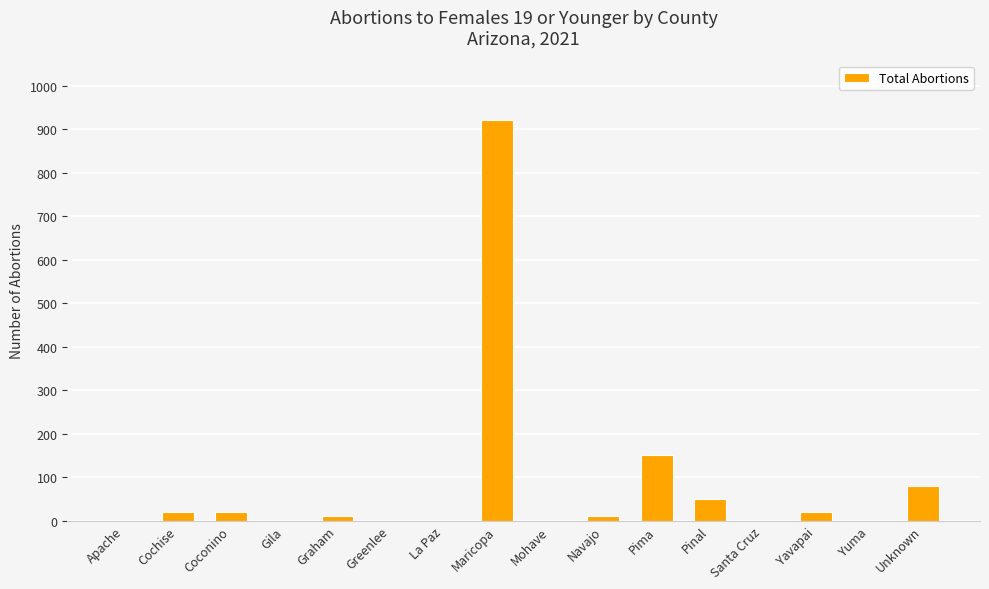

Are the bars horizontal?

No